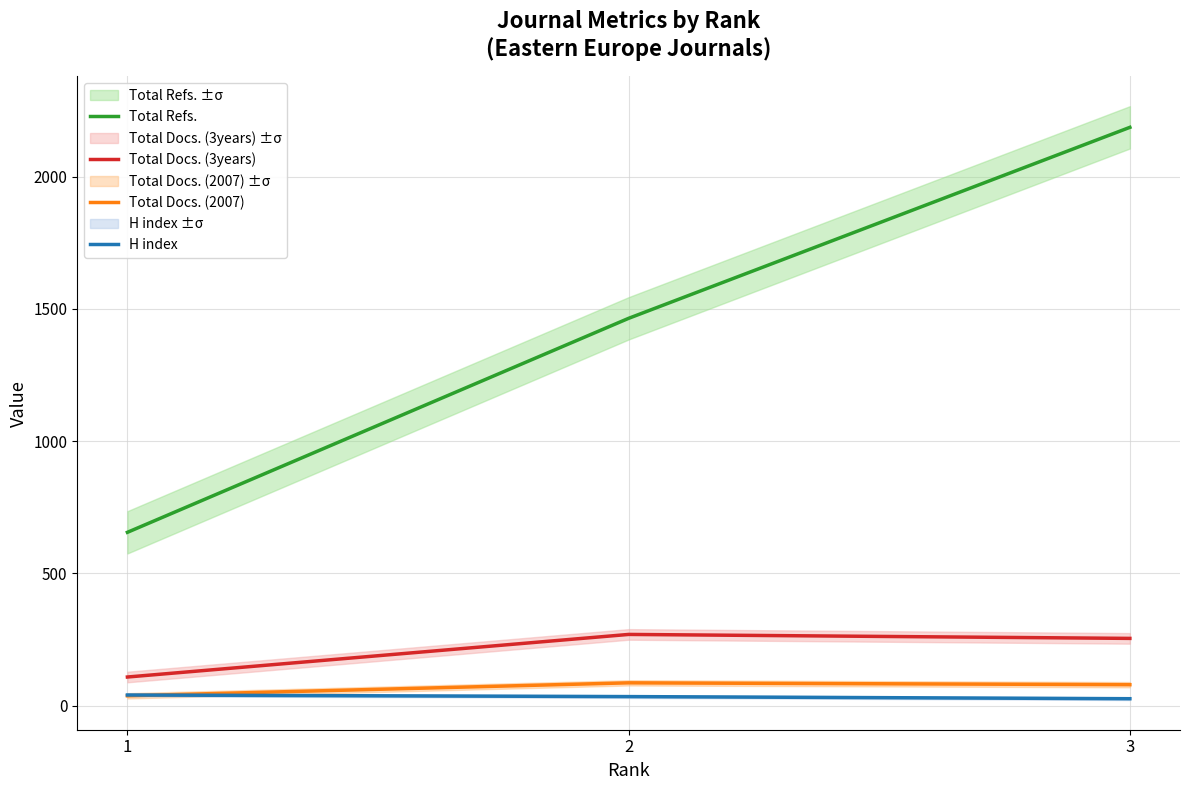

What is the sum of the Total Docs. (3years) values at 1 and 3?

362